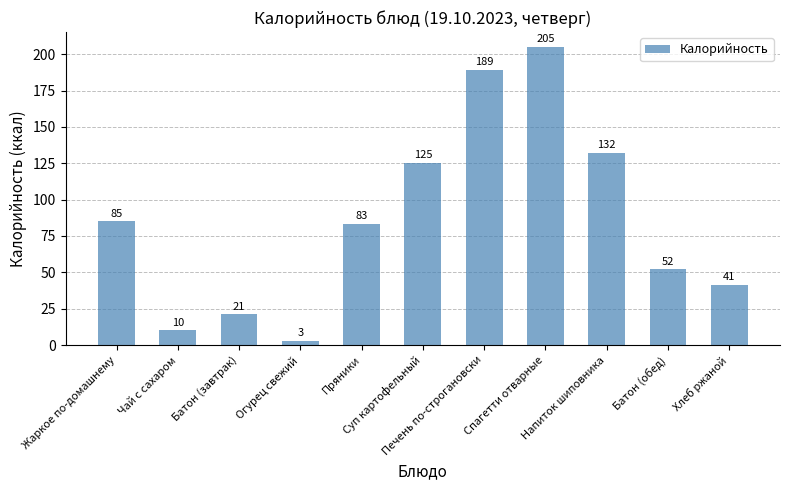

Between Батон (обед) and Хлеб ржаной, which is larger?

Батон (обед)